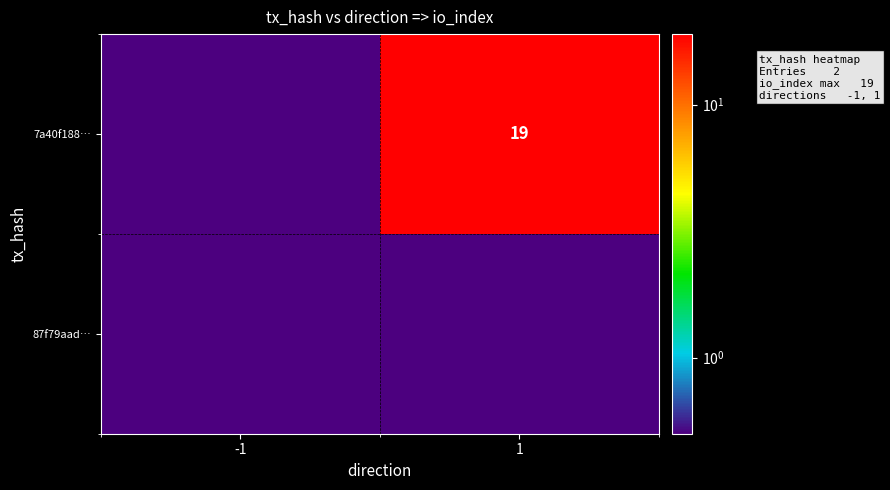

True or false: 7a40f188… has a value of 19.0 at 1.

True